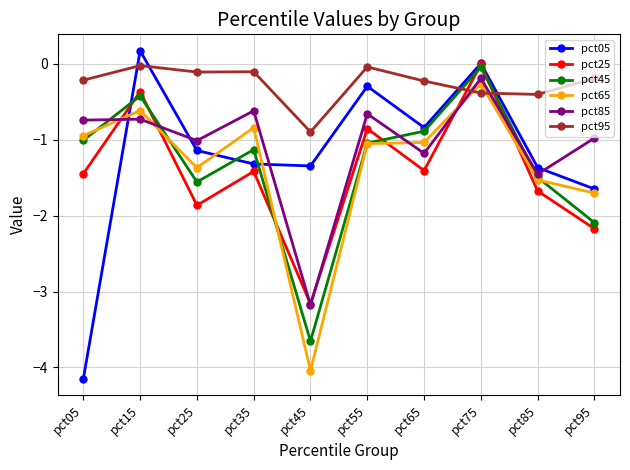

What is the approximate value of pct25 at pct65?

-1.4